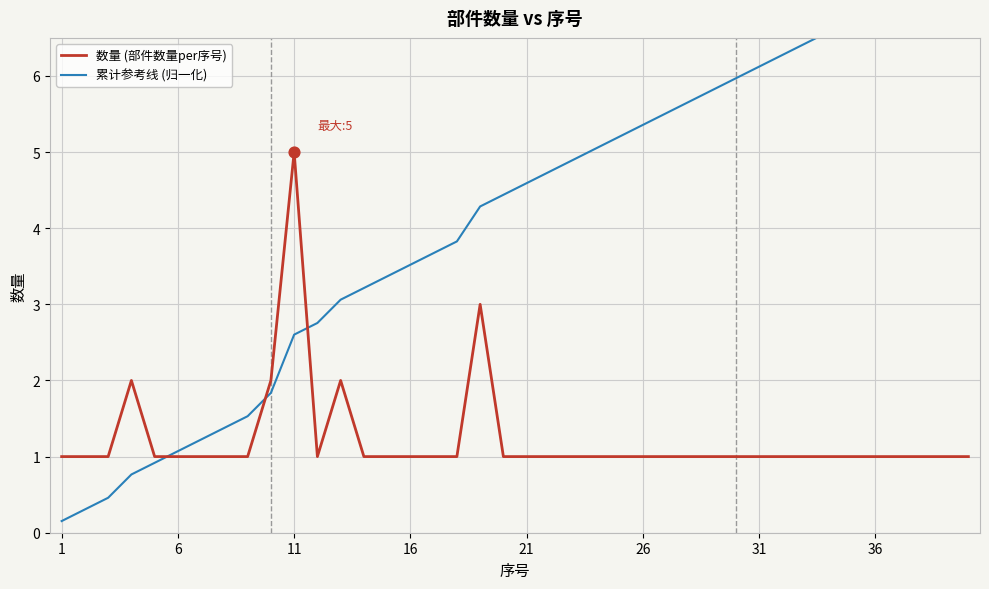

Is the value of 数量 (部件数量per序号) at 12 greater than the value of 累计参考线 (归一化) at 32?

No